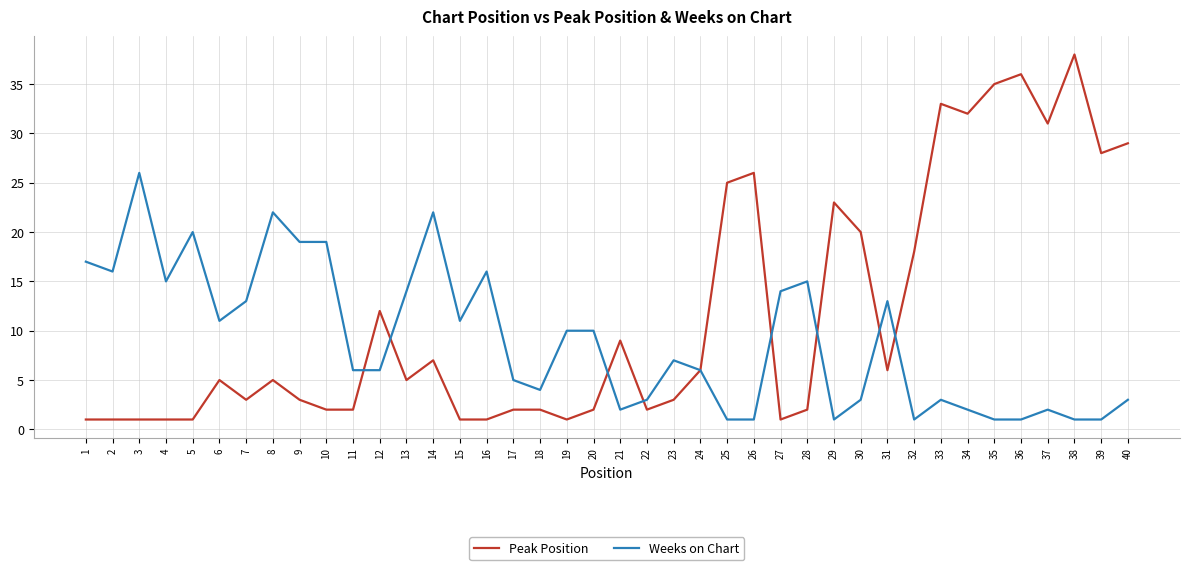

Is the value of Weeks on Chart at 32 greater than the value of Peak Position at 36?

No